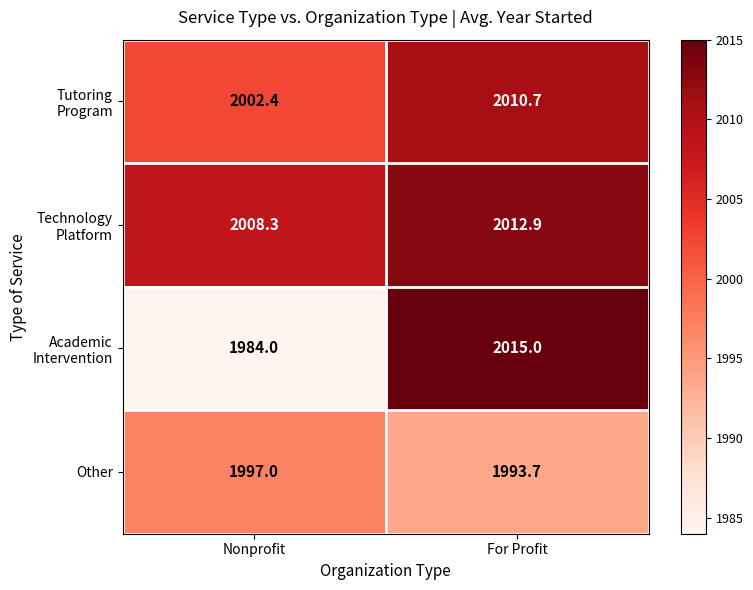

At how many categories does at least one series exceed 2010?

1